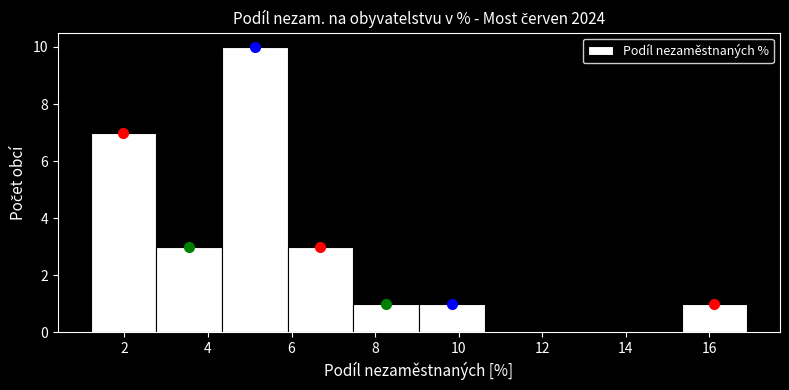

Reading left to right, list every bar in this chart as the range it spans on the x-axis followed by its height. Neither the bar edges nor the heights are printed on the chart, so give them approximately, as read against the axes.

1.2 to 2.8: 7
2.8 to 4.4: 3
4.4 to 6.0: 10
6.0 to 7.4: 3
7.4 to 9.0: 1
9.0 to 10.6: 1
10.6 to 12.2: 0
12.2 to 13.8: 0
13.8 to 15.4: 0
15.4 to 17.0: 1